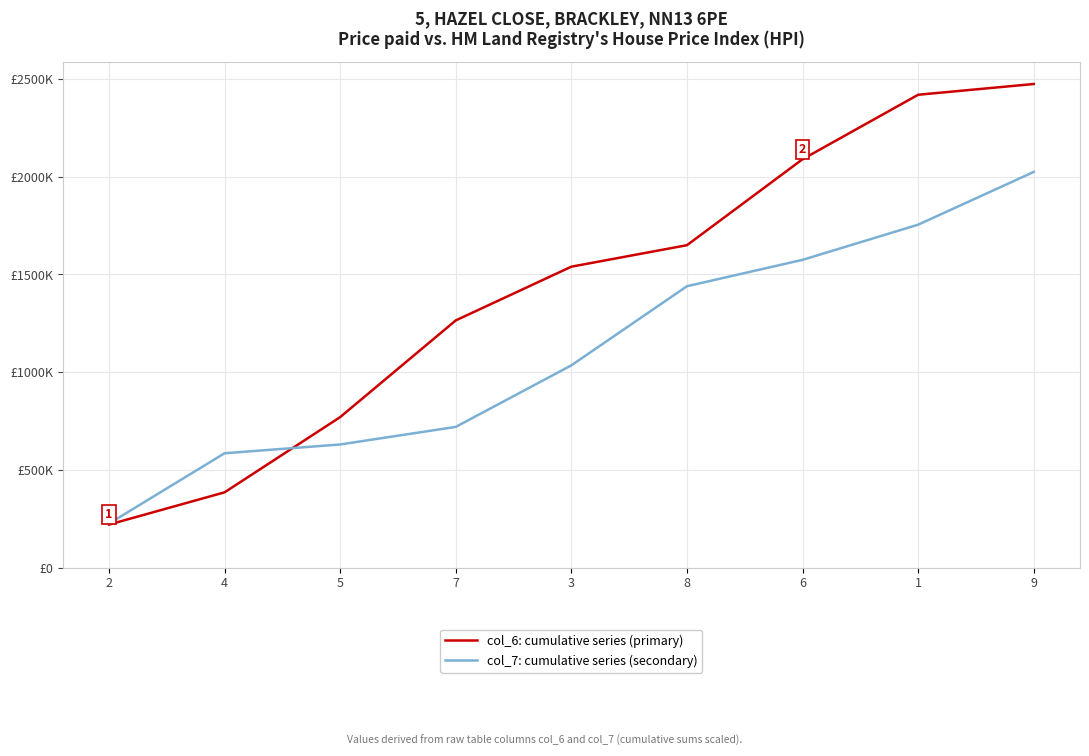

Which series has the widest spread of values?

col_6: cumulative series (primary)